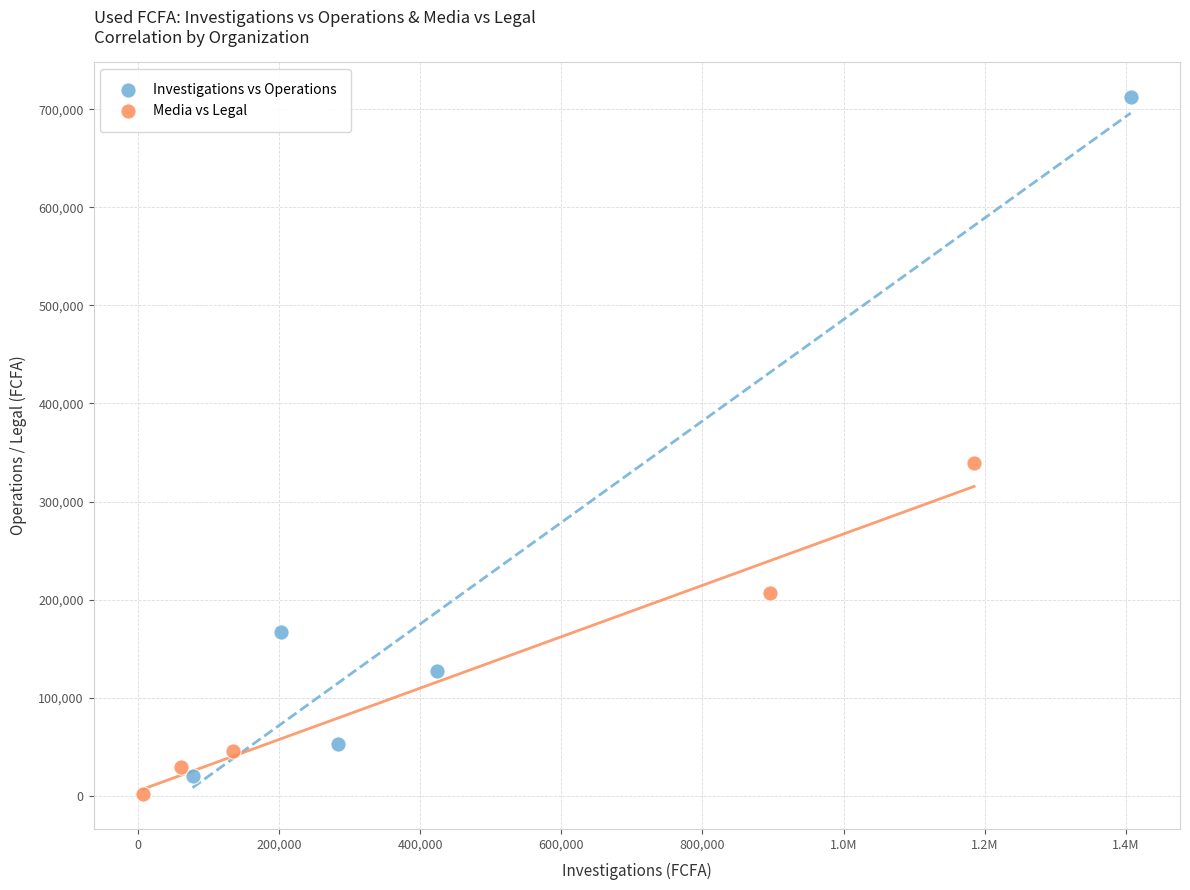

Which series contains the highest Y value?

Investigations vs Operations